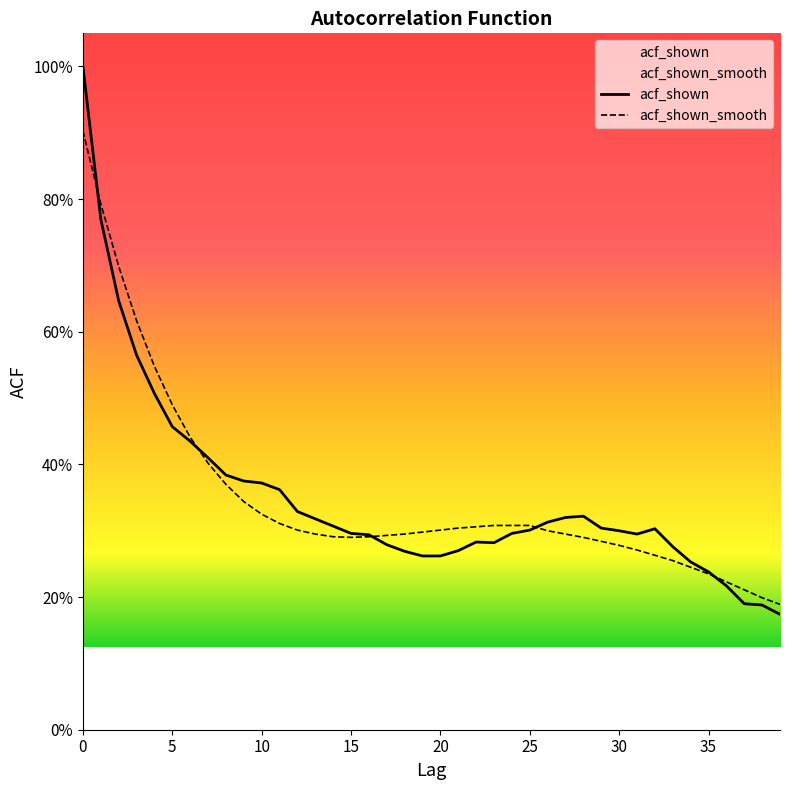

List the labels in order of acf_shown_smooth value, smallest first.

39, 38, 37, 36, 35, 34, 33, 32, 31, 30, 29, 15, 28, 14, 16, 17, 13, 18, 27, 19, 26, 12, 20, 21, 22, 23, 24, 25, 11, 10, 9, 8, 7, 6, 5, 4, 3, 2, 1, 0